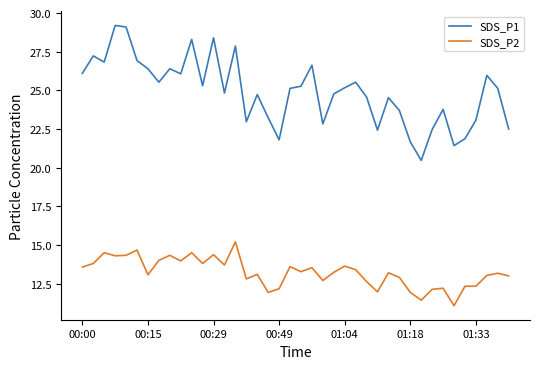

What is the difference between the maximum and minimum values in the SDS_P1 series?

8.7